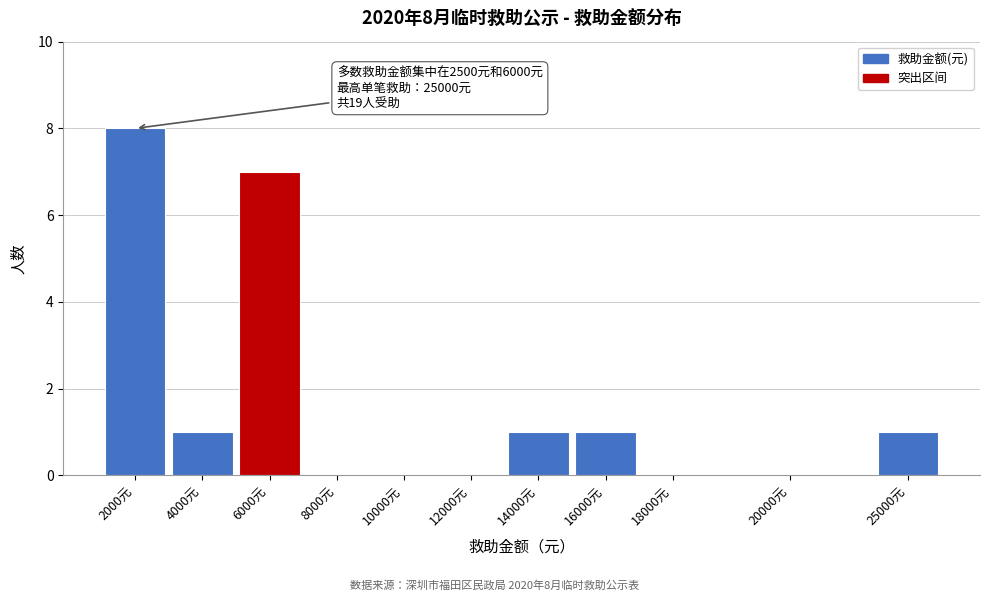

Reading left to right, list all the values displayed in this chart.

2000元=8	4000元=1	6000元=7	8000元=0	10000元=0	12000元=0	14000元=1	16000元=1	18000元=0	20000元=0	25000元=1